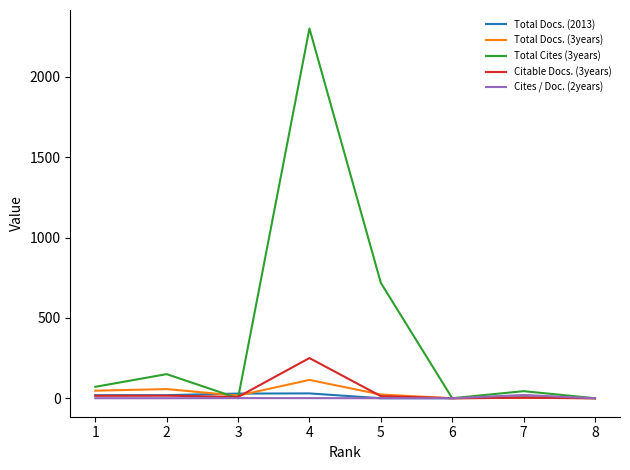

At which category is the sum across all series the highest?

4